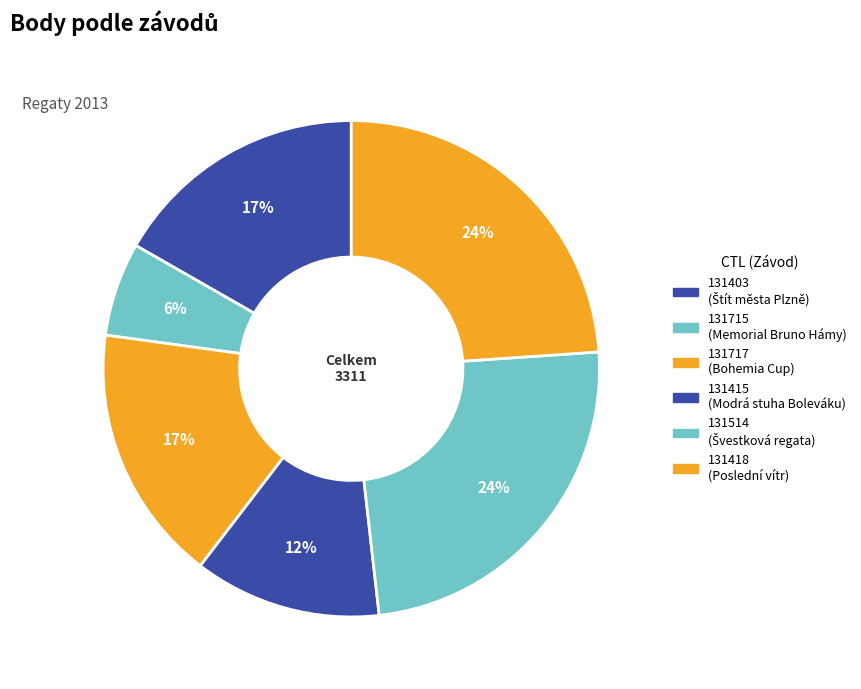

To the nearest percent, what is the difference between the largest and smallest slice percentages?

18%